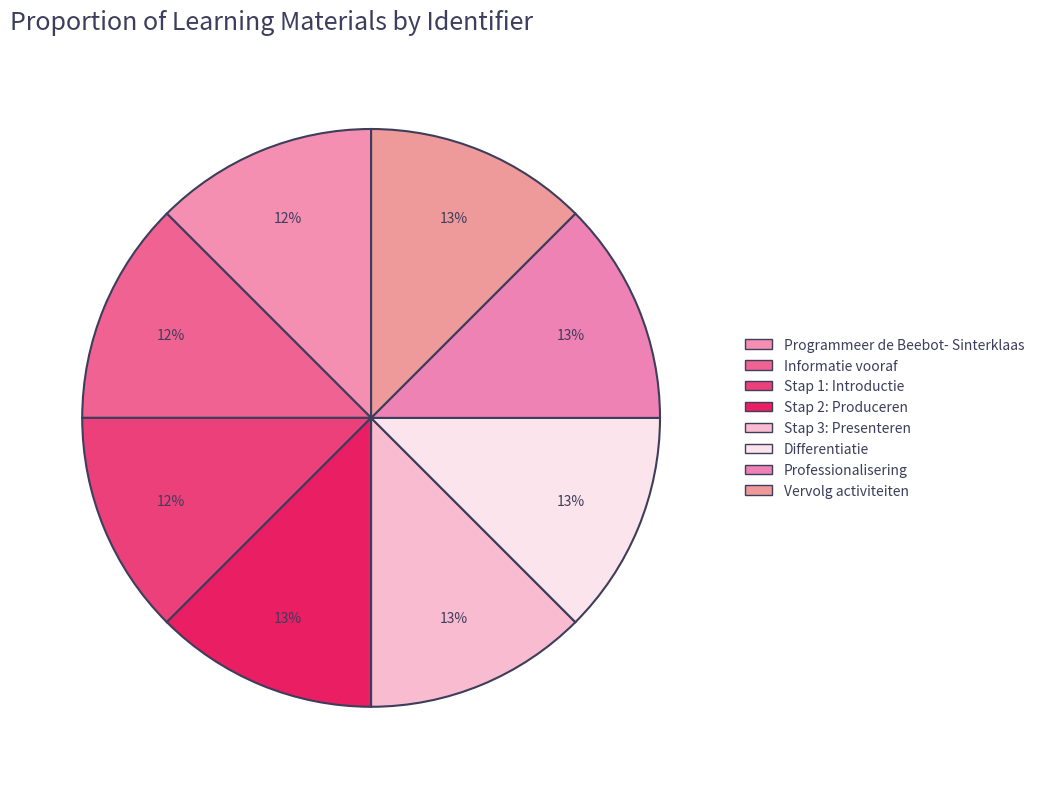

Which slice is the smallest?

Programmeer de Beebot- Sinterklaas